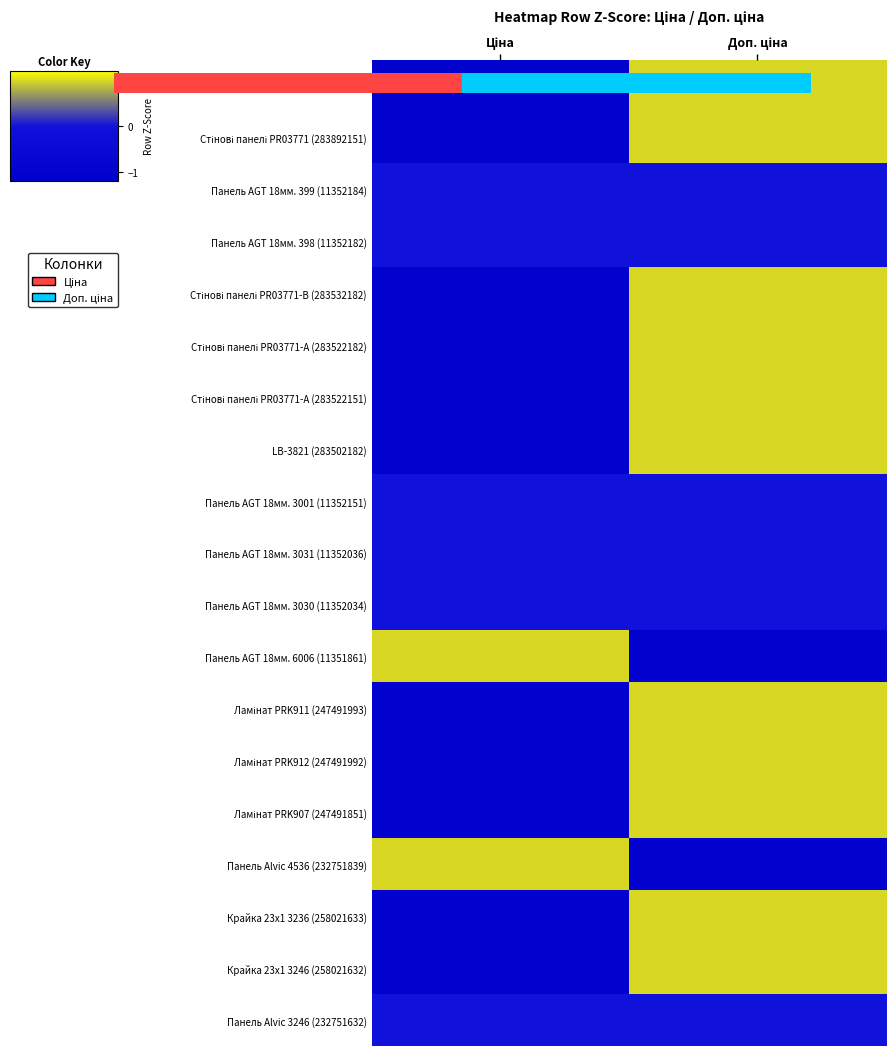

How many data points does each series have?

2